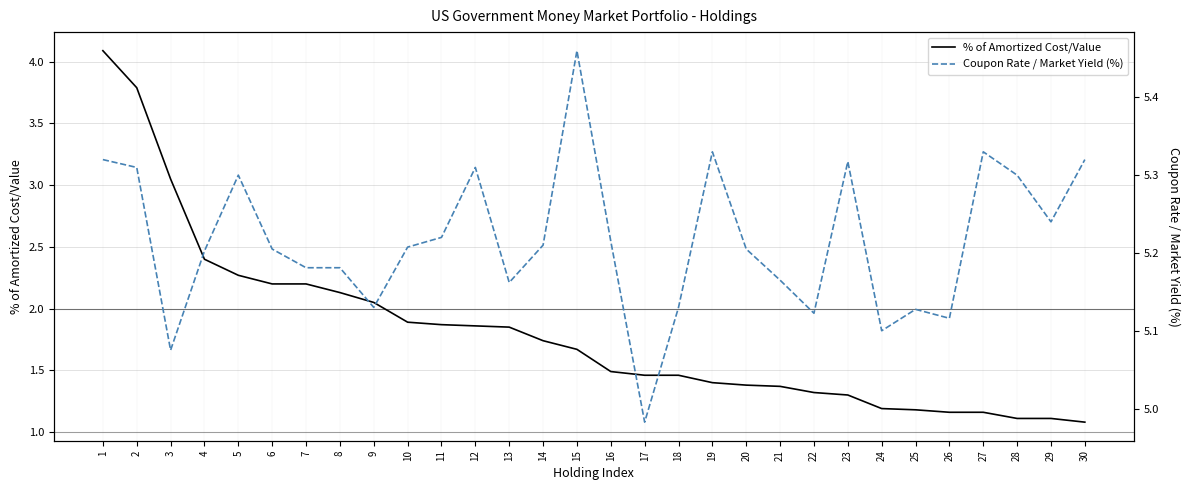

How many values in the Coupon Rate / Market Yield (%) series exceed 5?

29